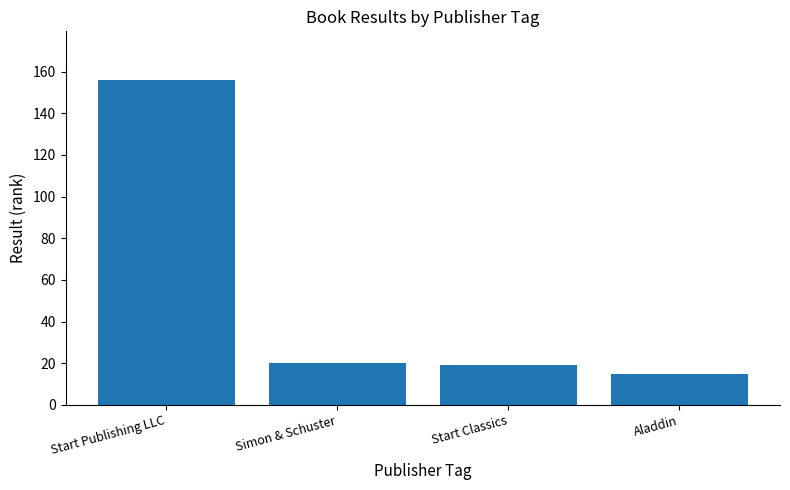

The value at Start Publishing LLC is 91. True or false?

False